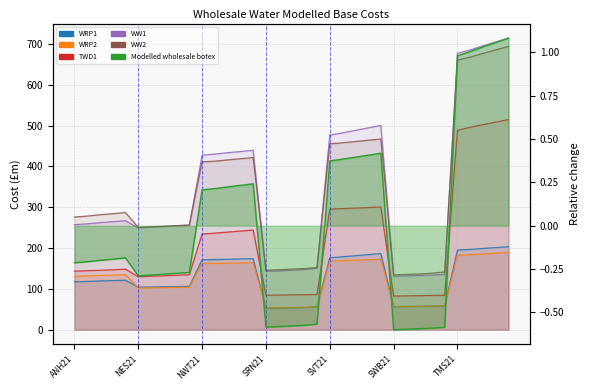

What is the maximum value shown in the chart?

714.0